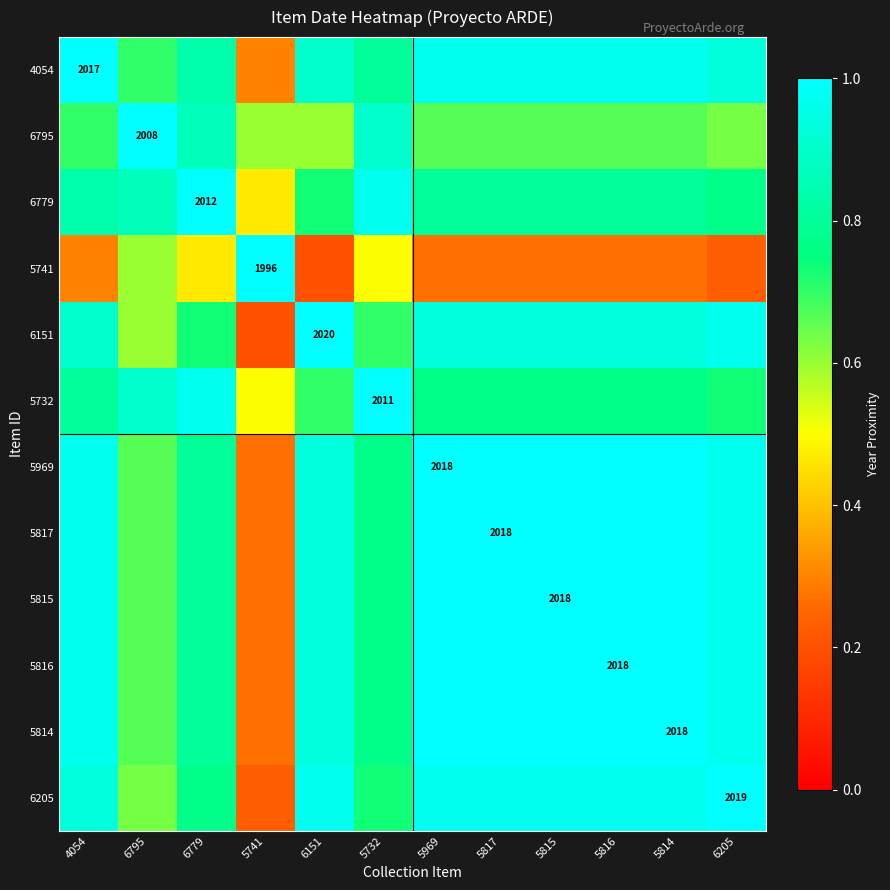

What is the difference between the maximum and minimum values in the 5741 series?

0.8